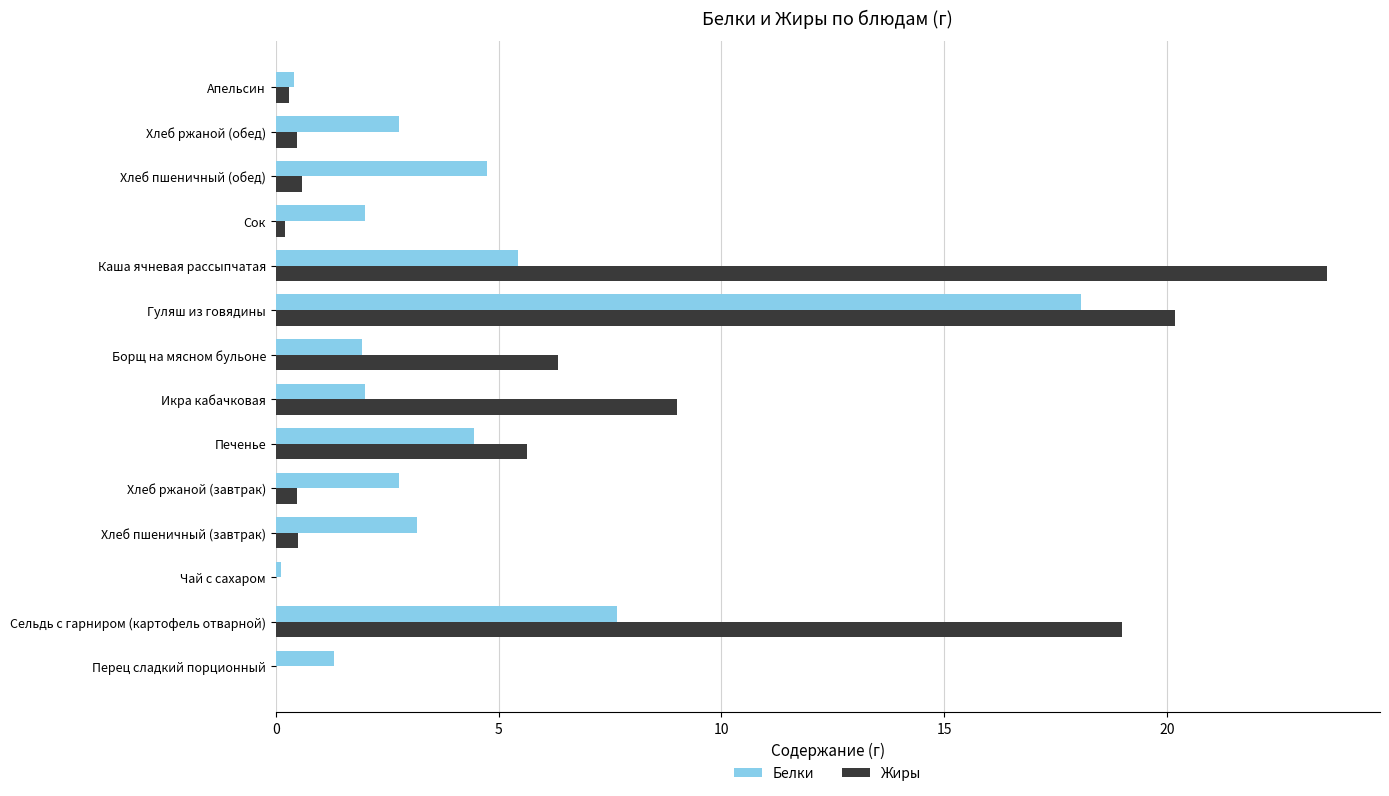

Count the number of data series in this chart.

2